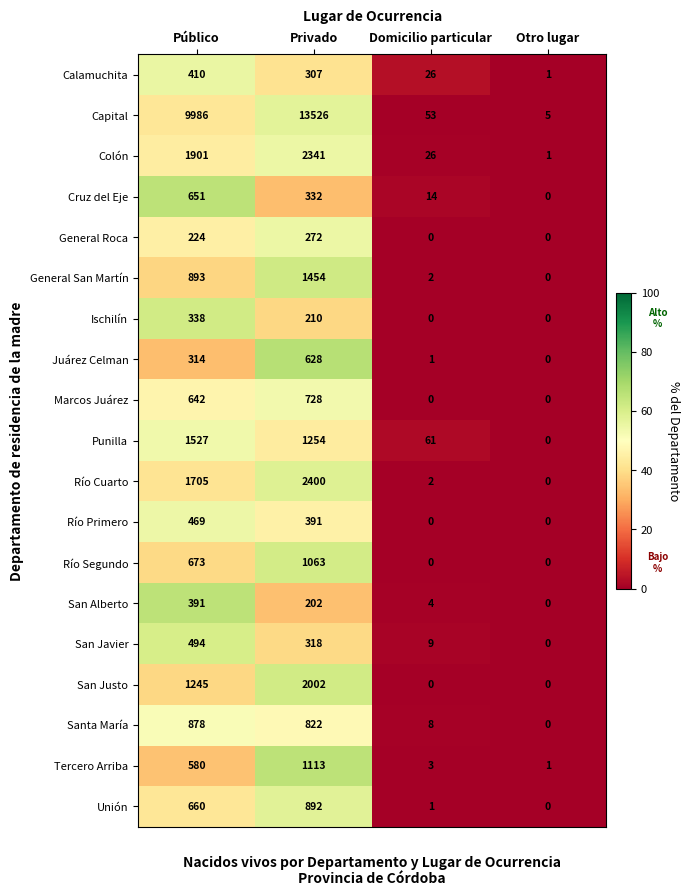

Which category has the lowest value in the Unión series?

Otro lugar